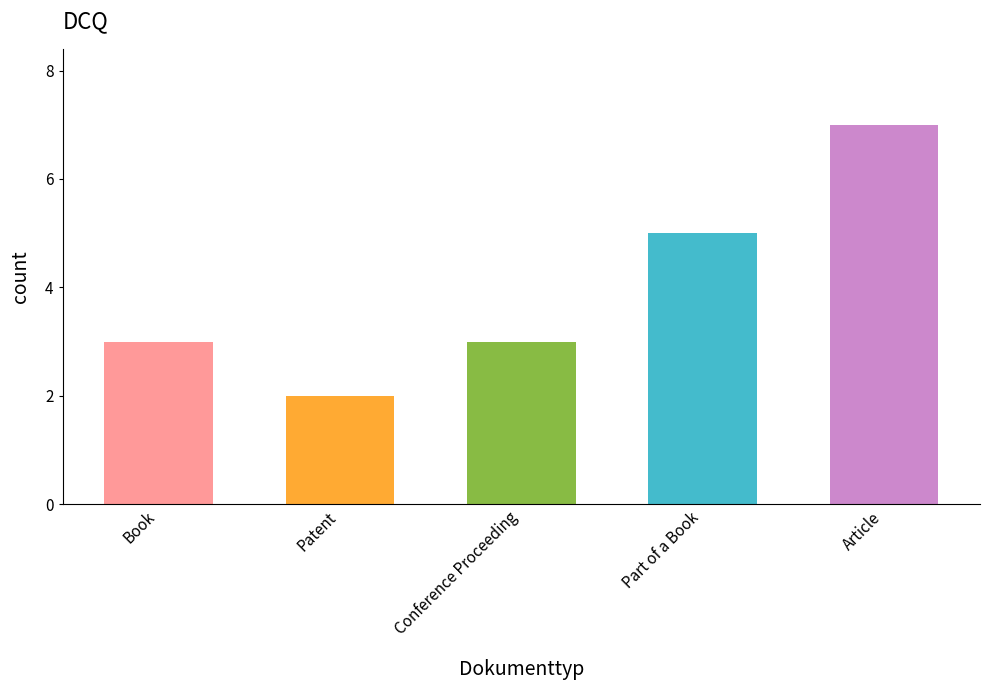

The value at Part of a Book is 5. True or false?

True